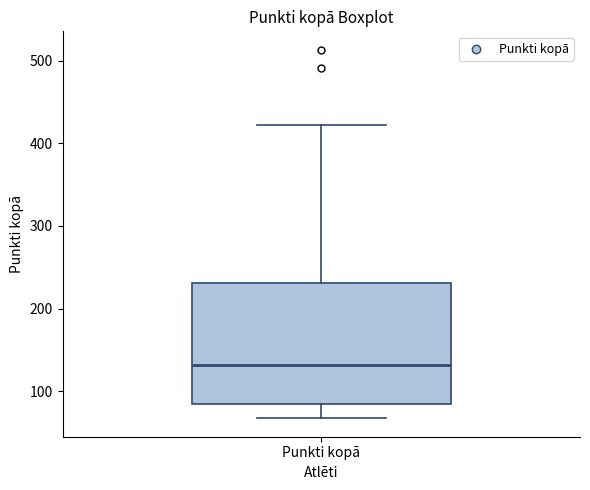

Read this box plot against the y-axis: the position of the median line, the range covered by the box, and the ends of both whiskers. The values are not printed on the chart, so give them approximately, as read against the axis.

median 130, box 80 to 230, whiskers 70 to 420